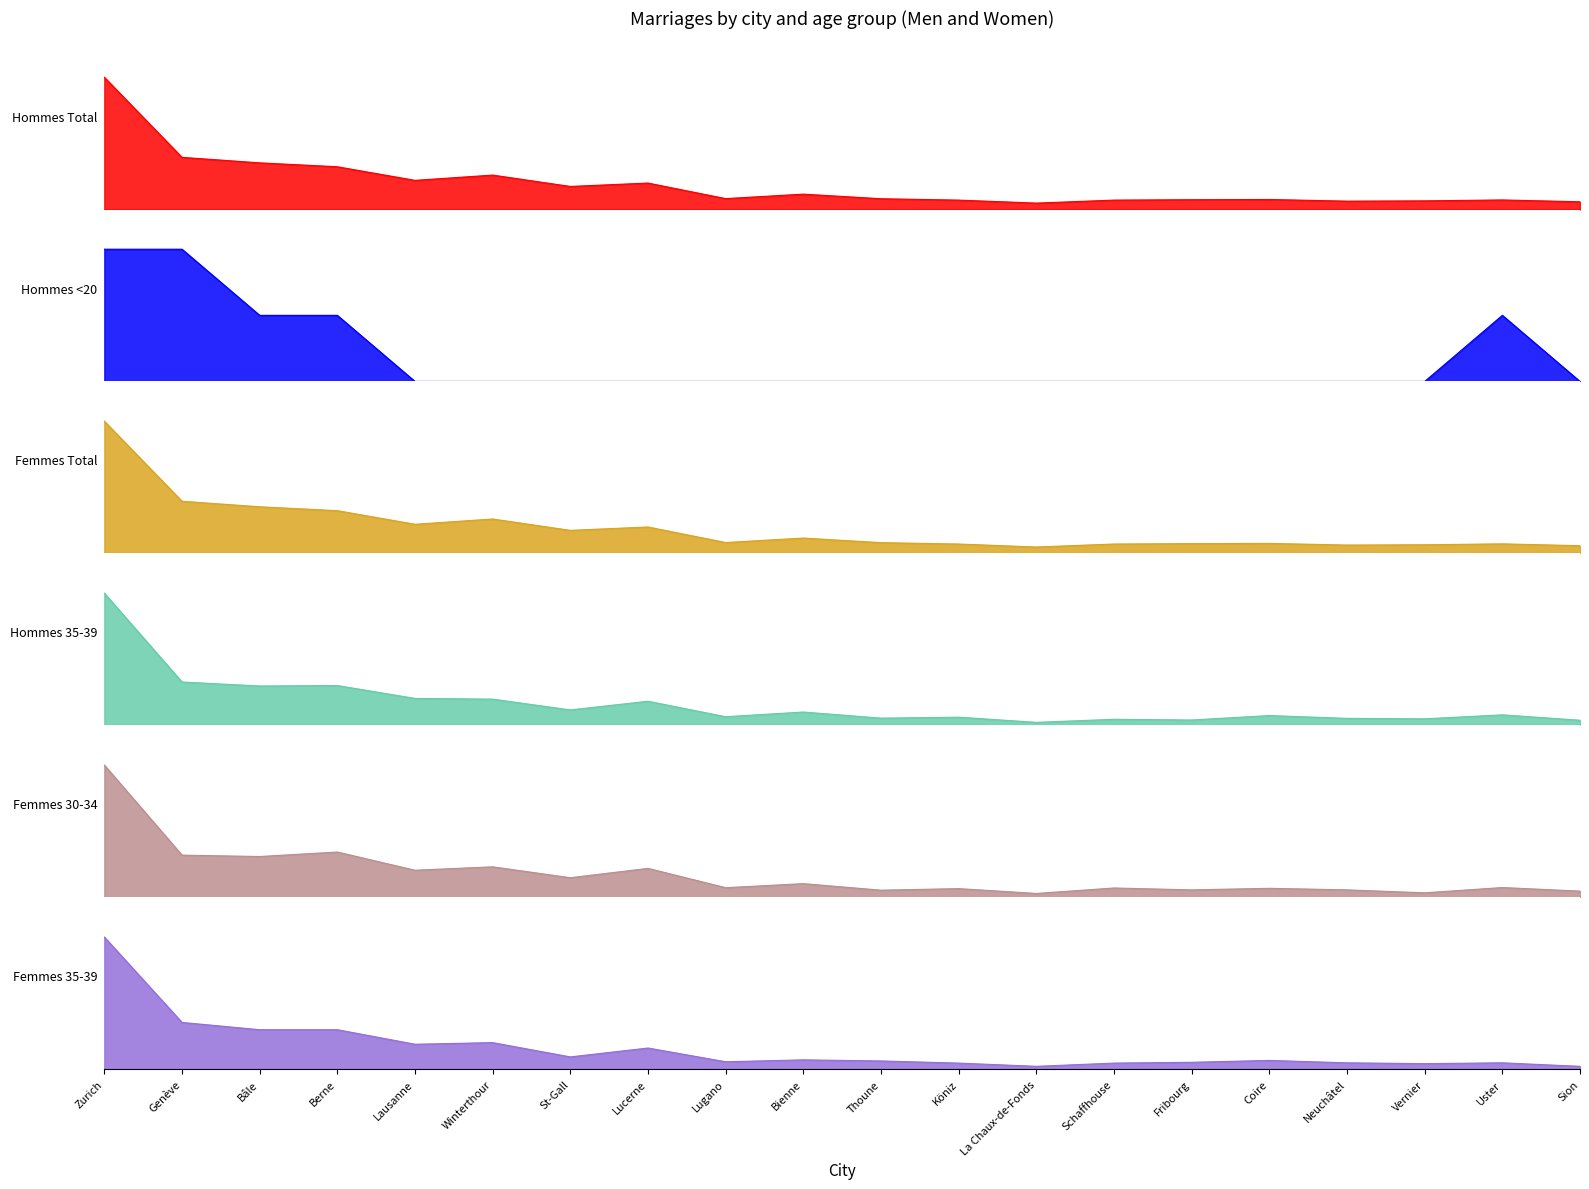

How many distinct data groups are displayed?

6